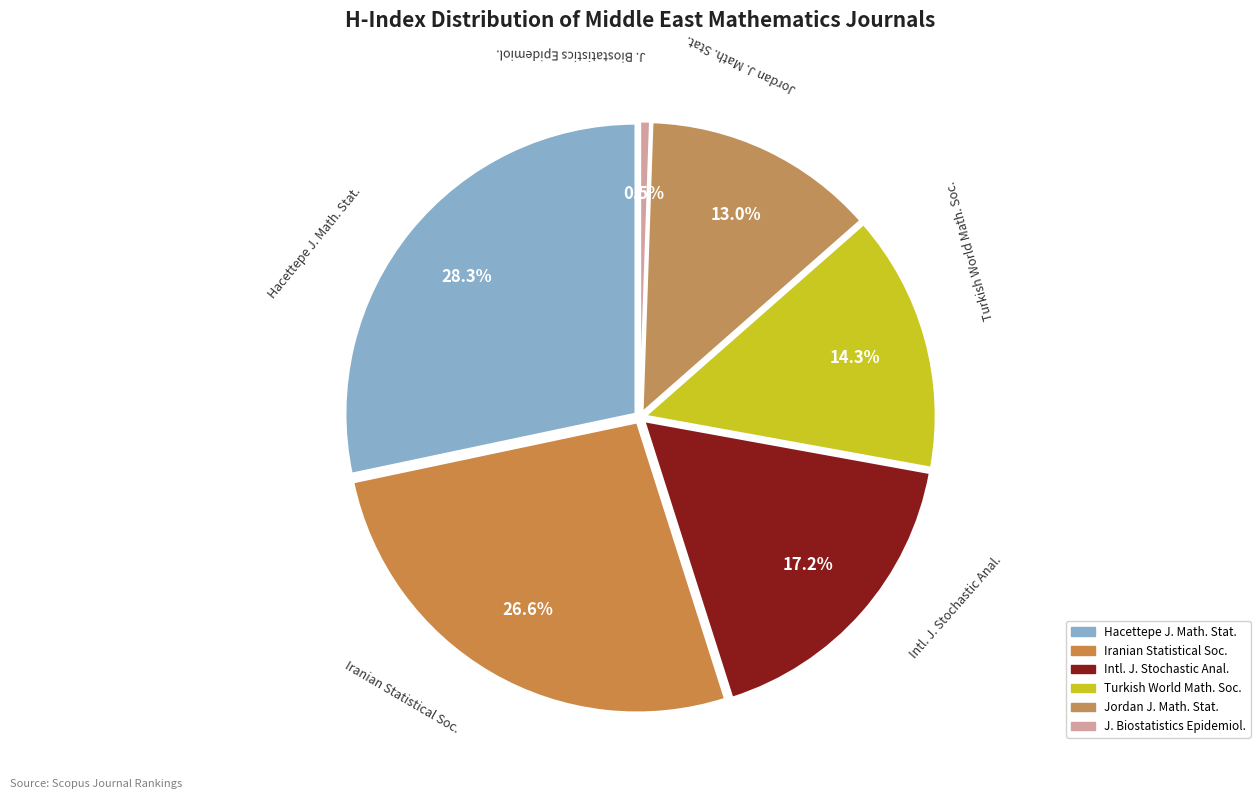

How many segments does this pie chart have?

6